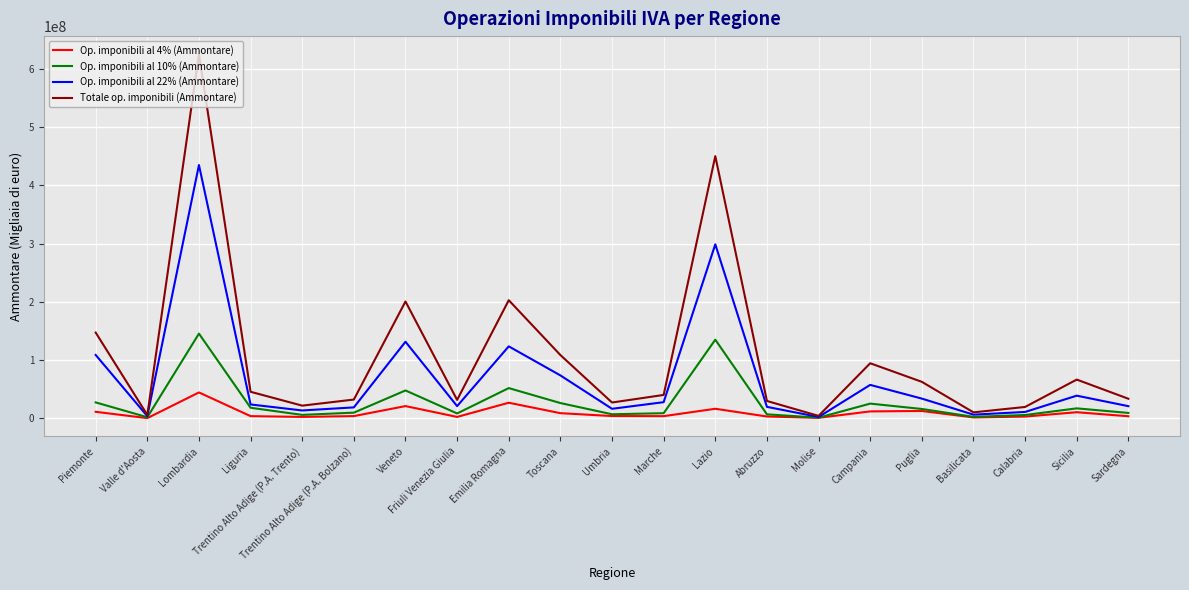

What value does the Op. imponibili al 22% (Ammontare) series have at Basilicata, to the nearest 10?

6240200